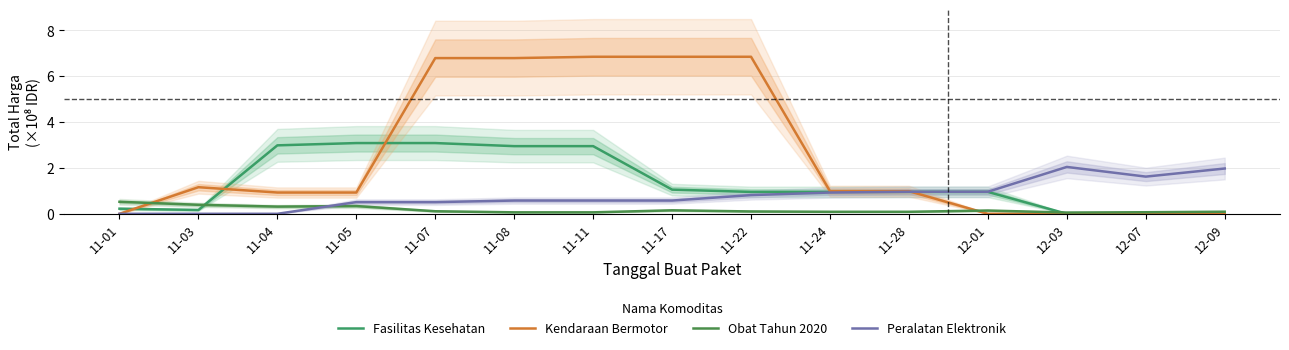

What is the difference between the highest and lowest values at 12-07?

1.6